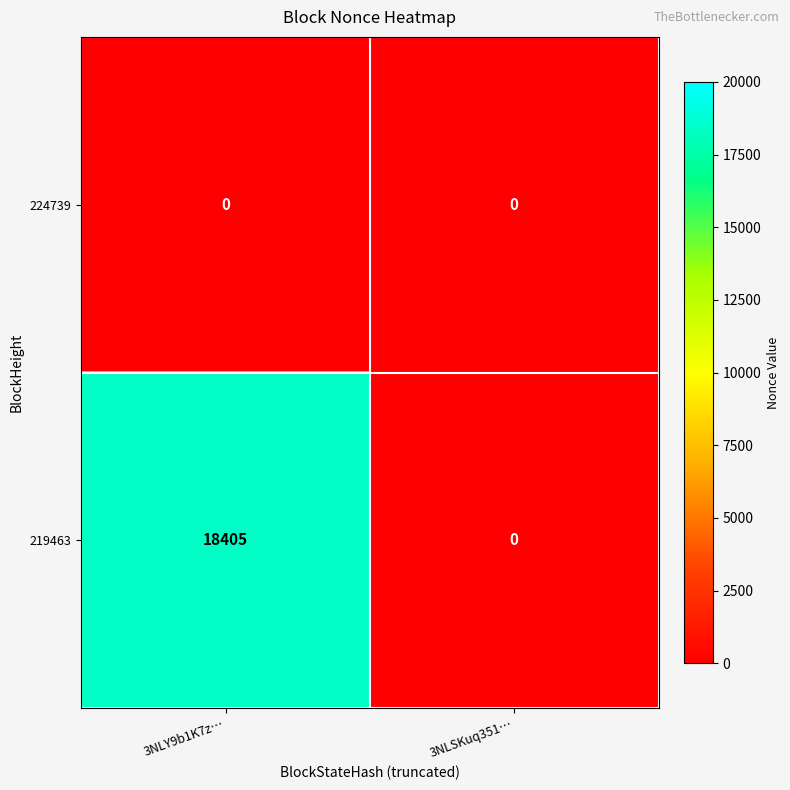

Reading left to right, transcribe all the data shown in this chart.

224739: 0	0
219463: 18405	0